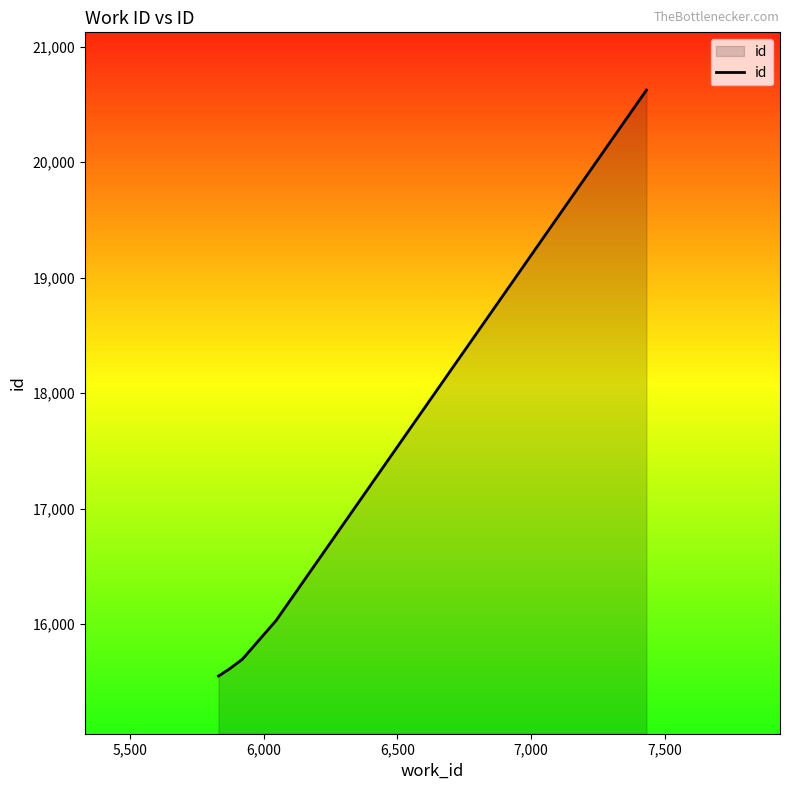

Count the number of categories in the chart.

8